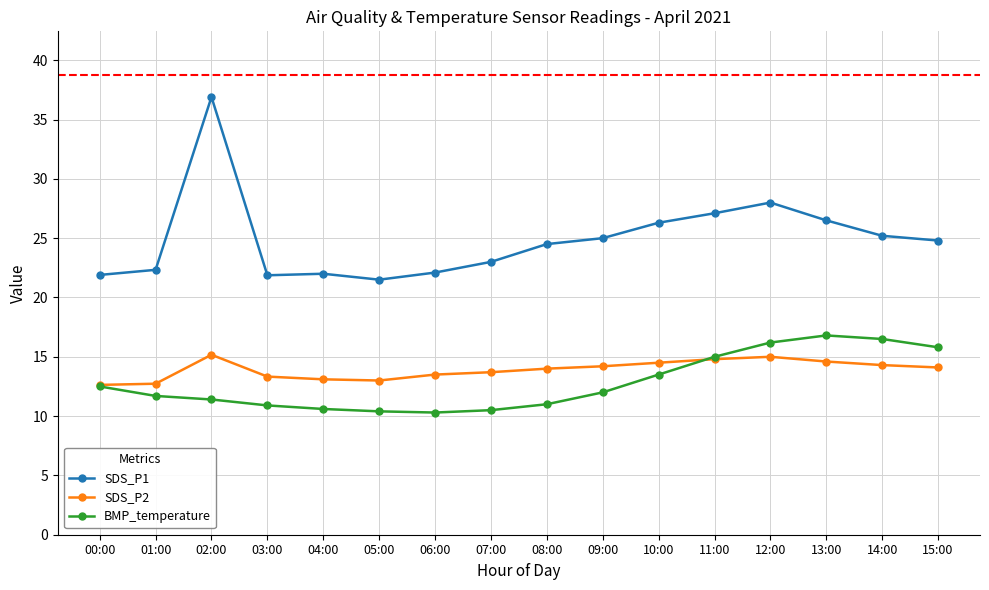

How many lines are shown in the chart?

3